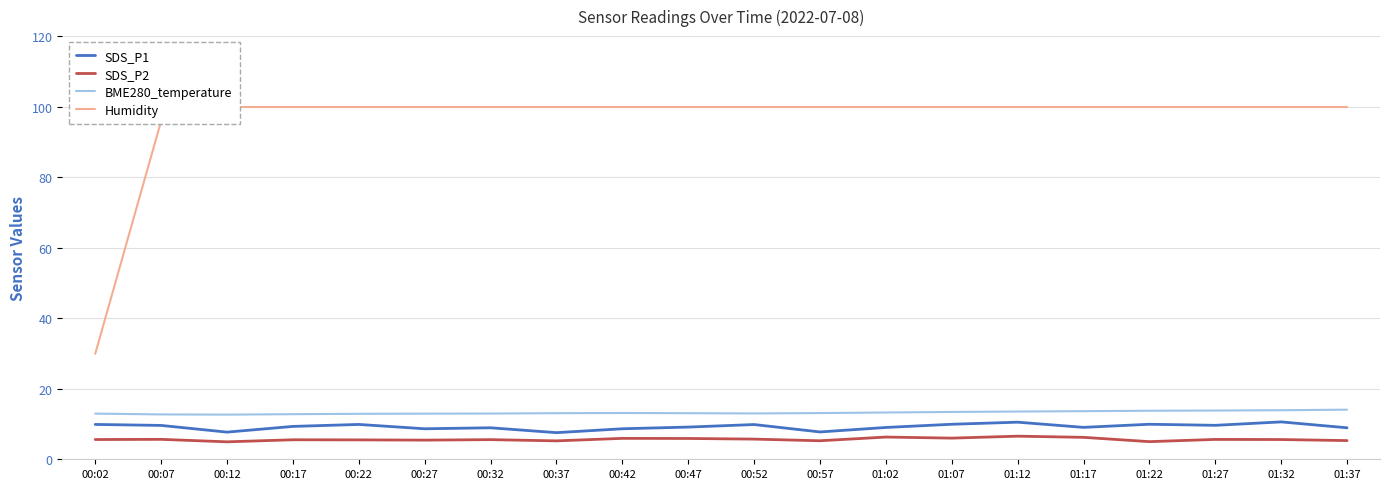

True or false: Humidity and SDS_P2 cross at least once.

False